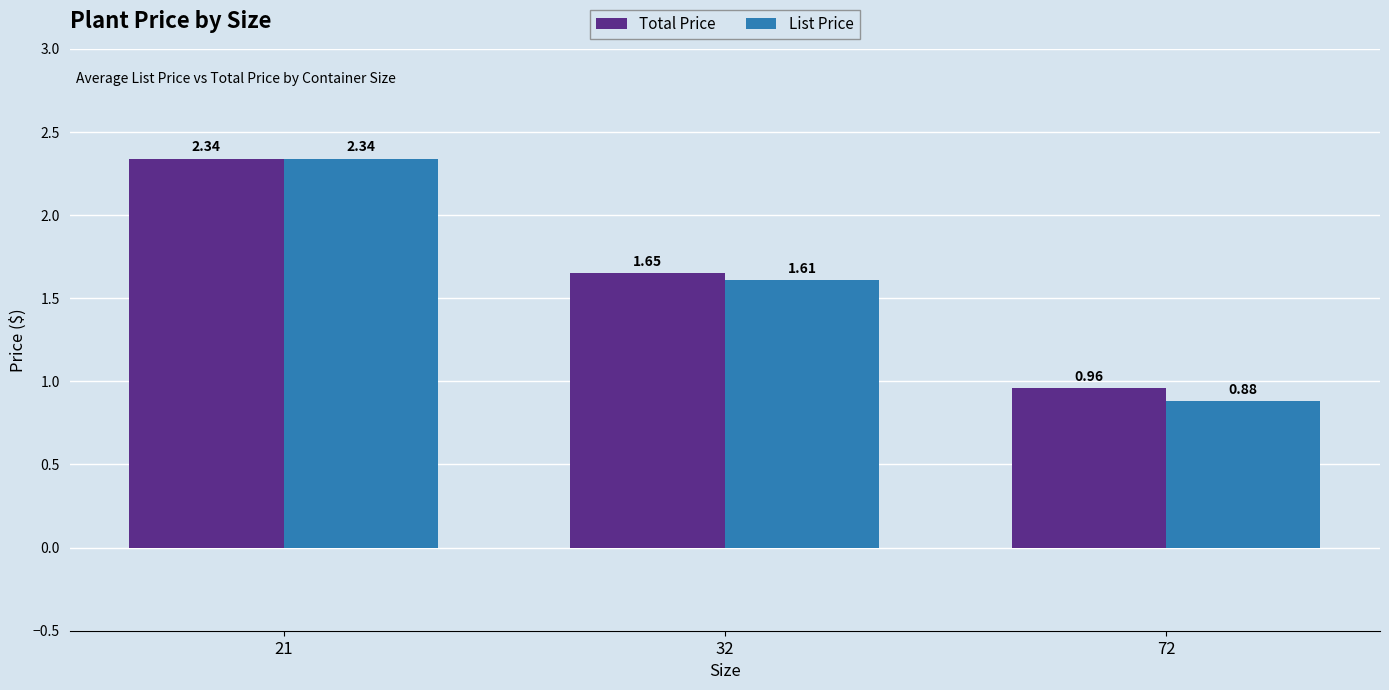

Which series has the largest total across all categories?

Total Price